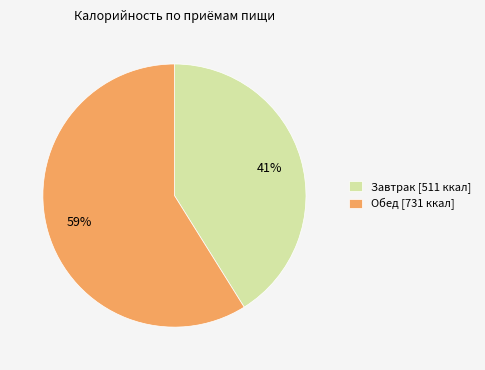

What percentage is the Обед slice, to the nearest percent?

59%